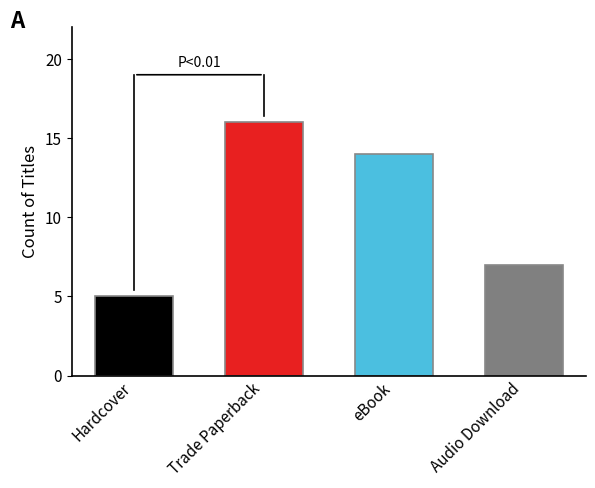

True or false: the data shows 3 at eBook.

False